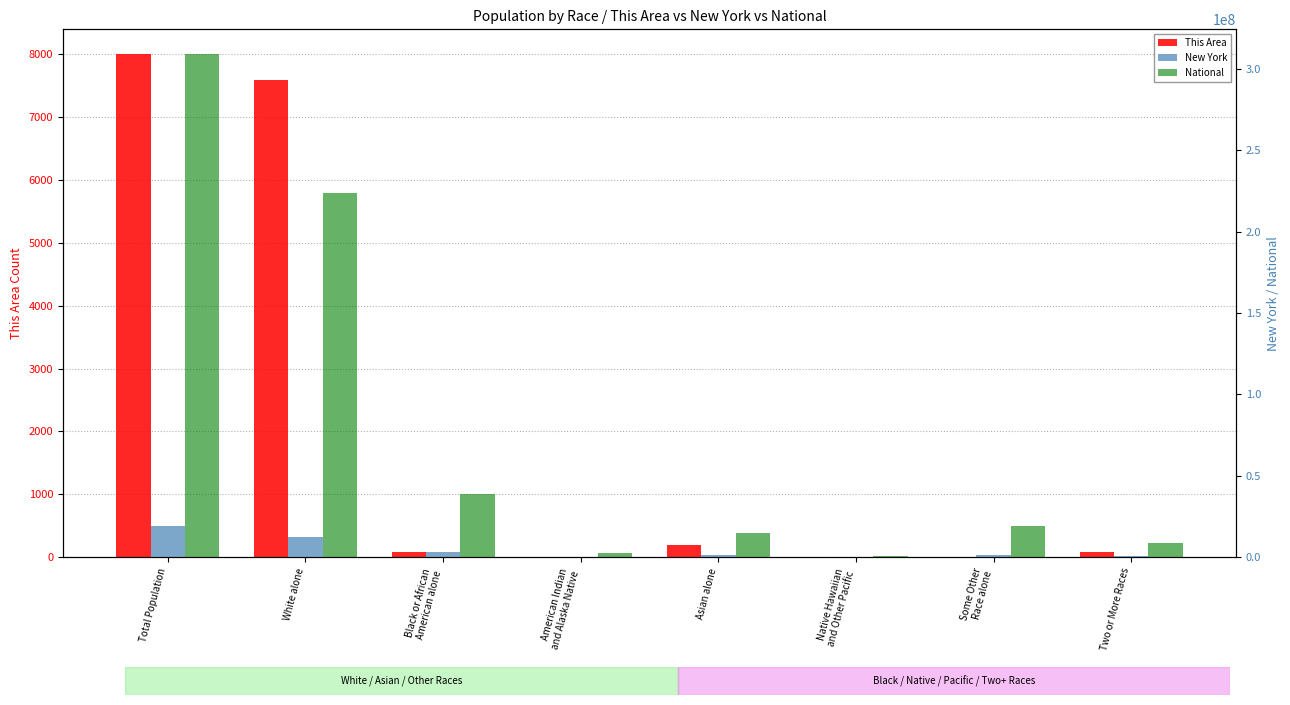

Does the chart contain any negative values?

No